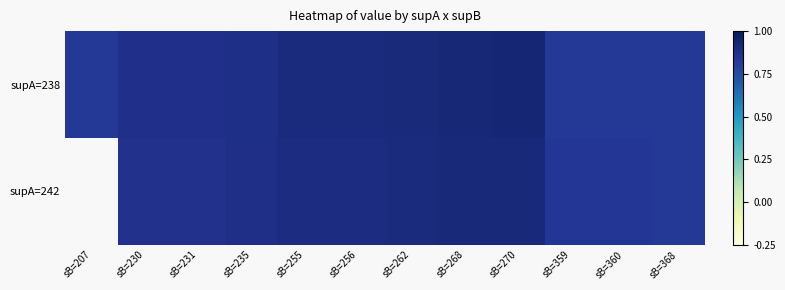

Is it true that supA=238 equals 0.8 at sB=359?

True